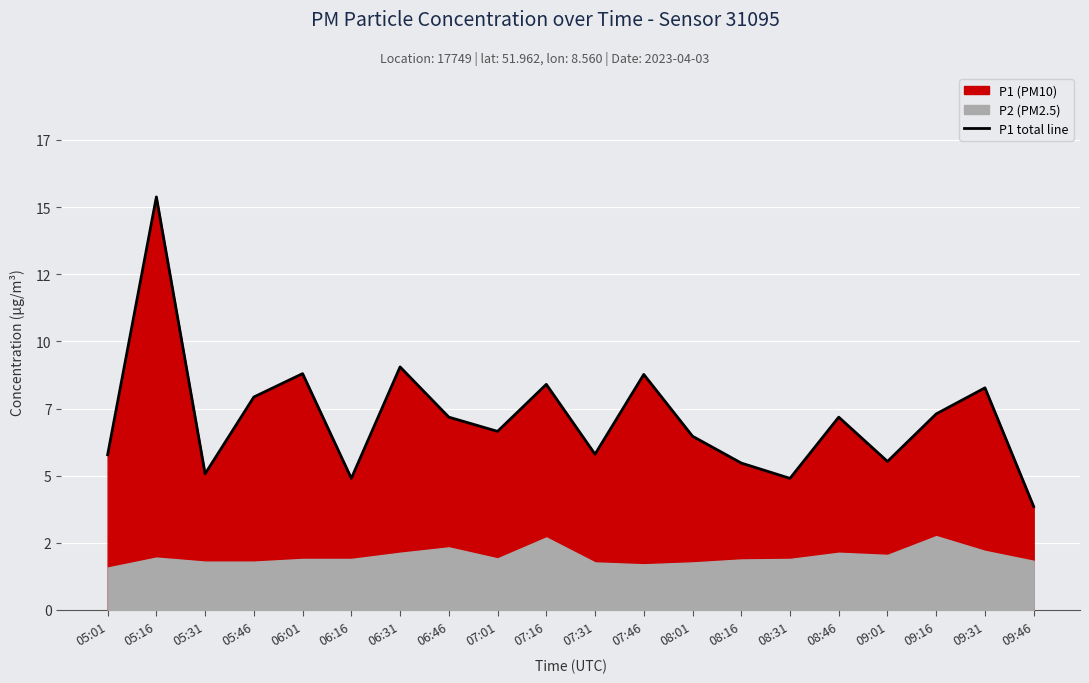

How many lines are shown in the chart?

1